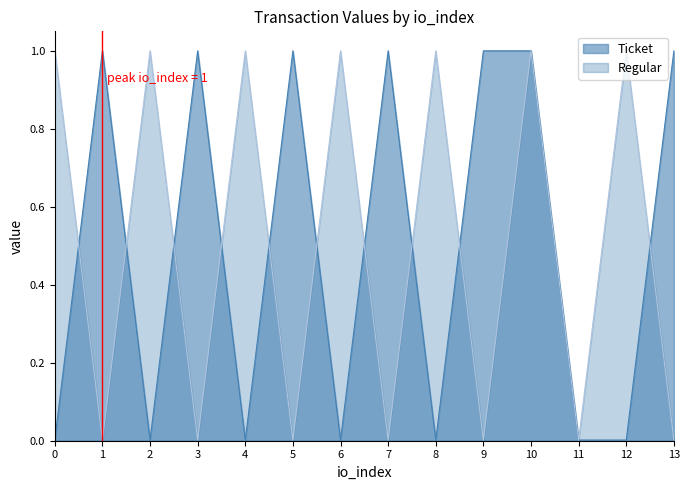

What is the difference between the maximum and minimum values in the Ticket series?

1.0